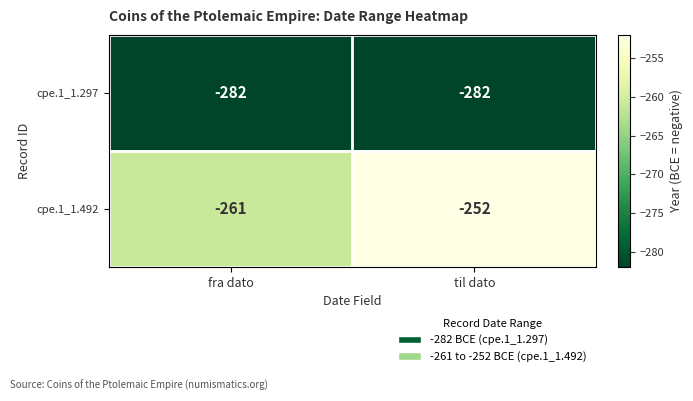

Which label corresponds to the largest value in the chart?

til dato